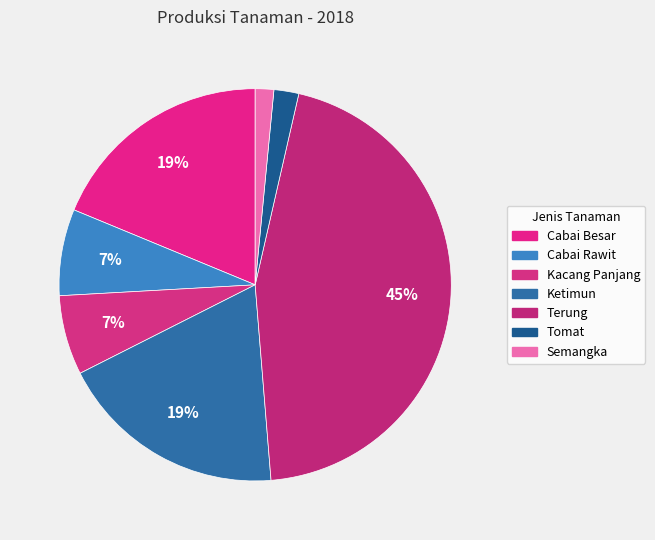

Rank the categories by value from highest to lowest.

Terung, Ketimun, Cabai Besar, Cabai Rawit, Kacang Panjang, Tomat, Semangka